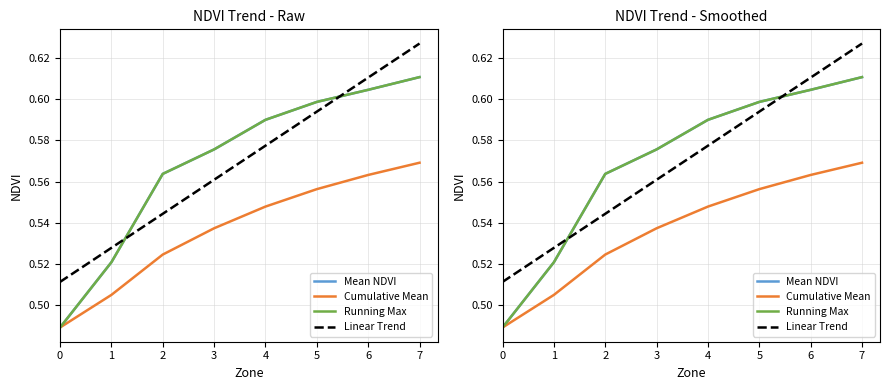

Count the number of categories in the chart.

8